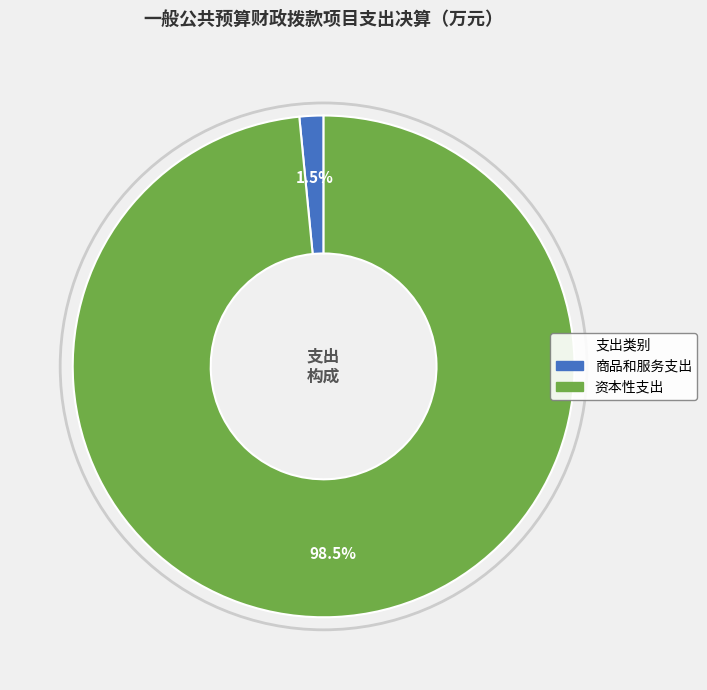

Is there a majority slice in this chart?

Yes